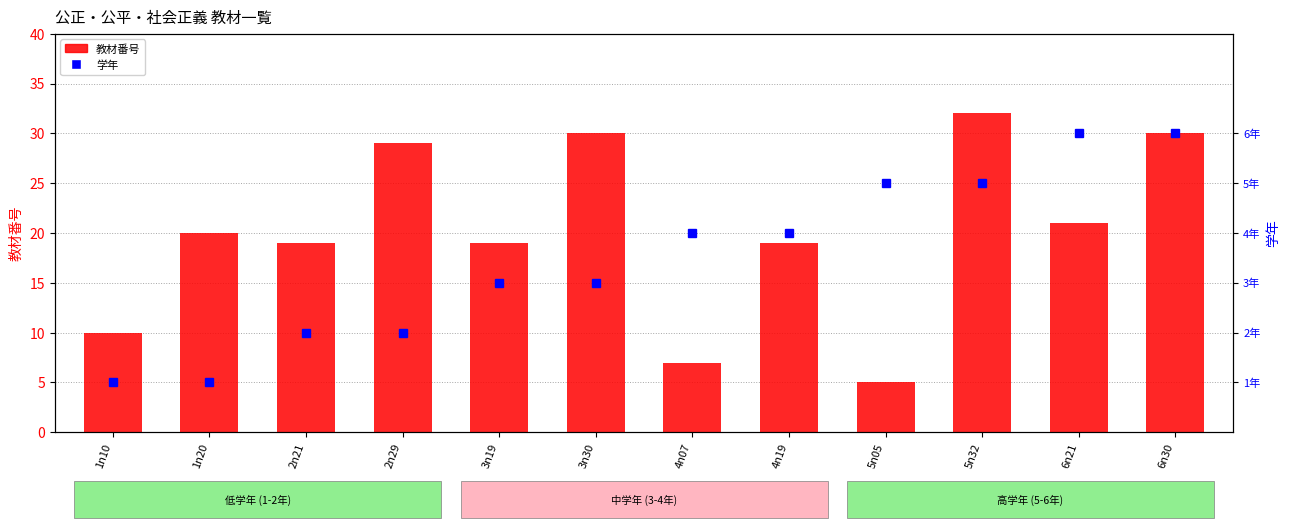

At which label is 教材番号 closest to 18?

2n21